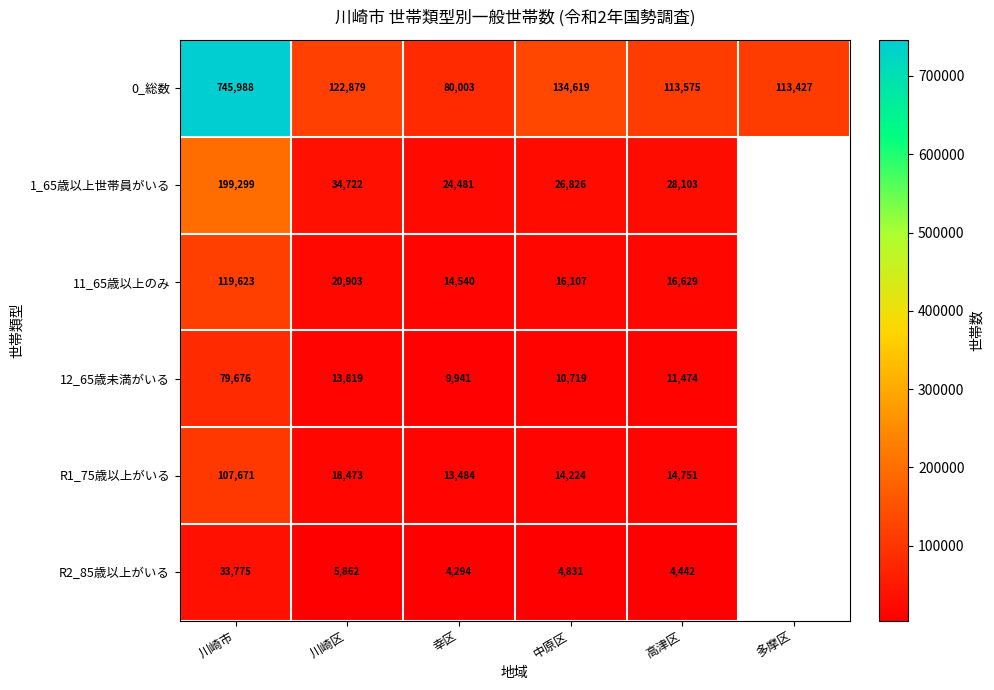

Which label corresponds to the largest value in the chart?

川崎市